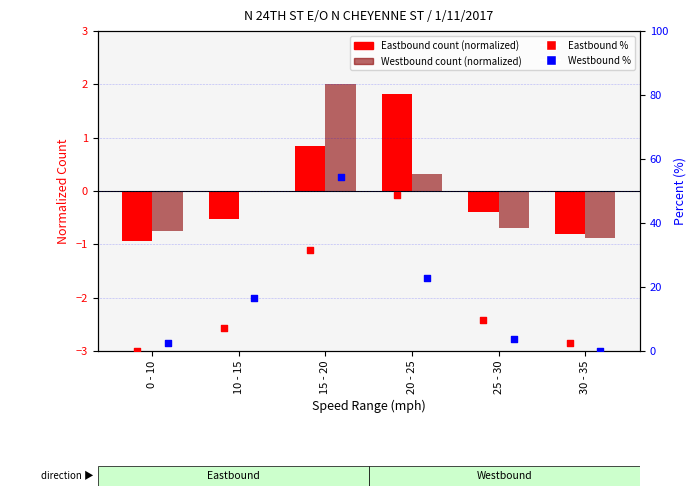

What is the total value across all series at 15 - 20?

86.1